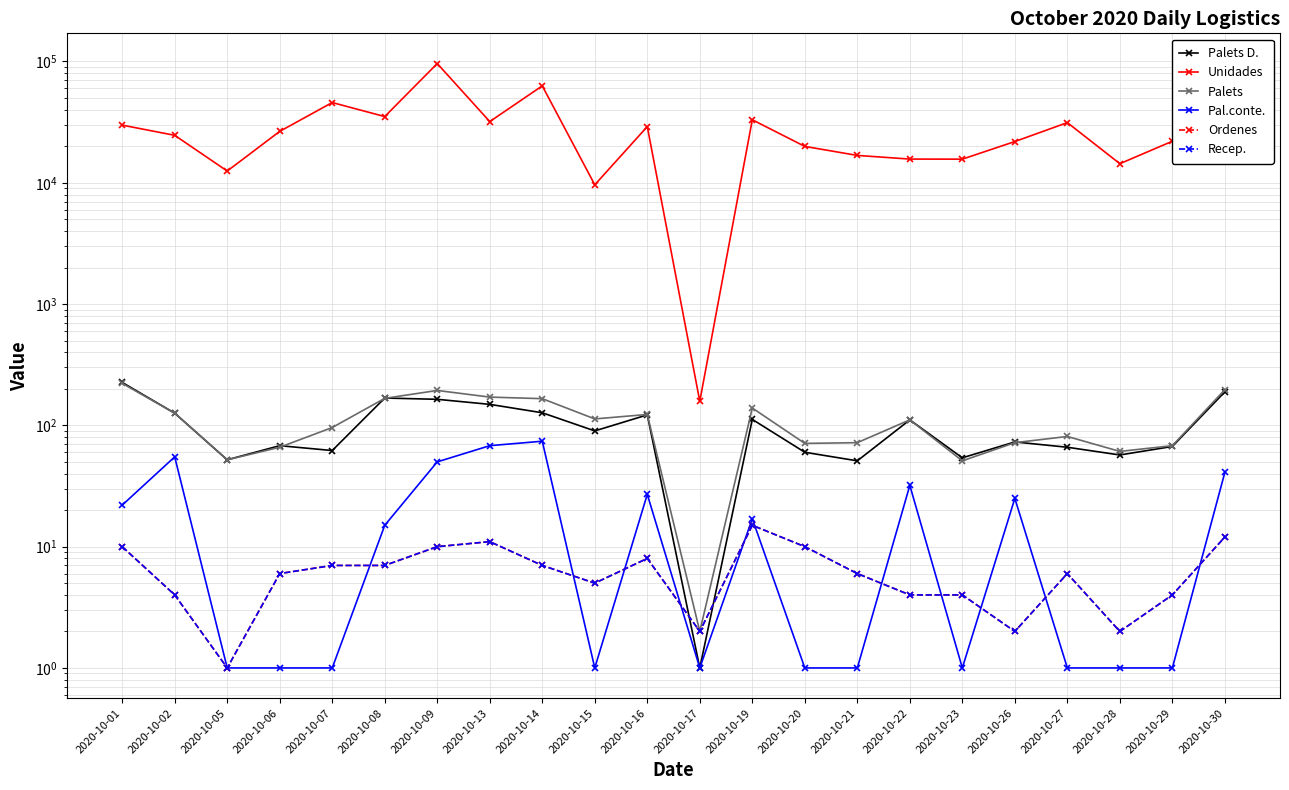

The value of Palets at 2020-10-01 is 222. True or false?

True